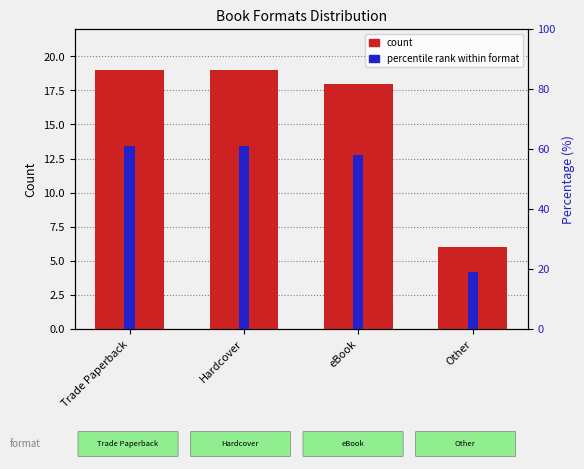

What is the value of the percentile rank within format bar at the 1st from the left?

61